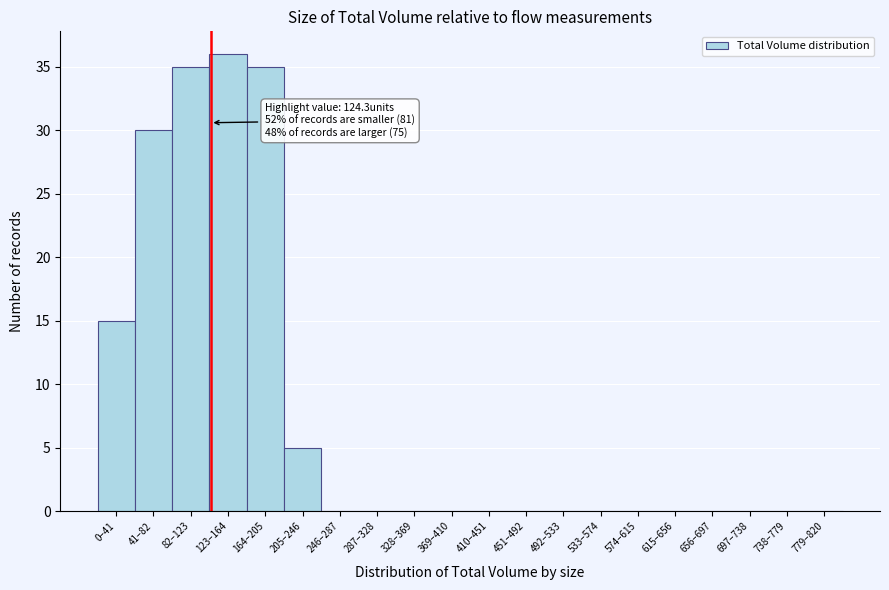

Reading left to right, what are all the values shown in this chart?

0–41=15	41–82=30	82–123=35	123–164=36	164–205=35	205–246=5	246–287=0	287–328=0	328–369=0	369–410=0	410–451=0	451–492=0	492–533=0	533–574=0	574–615=0	615–656=0	656–697=0	697–738=0	738–779=0	779–820=0